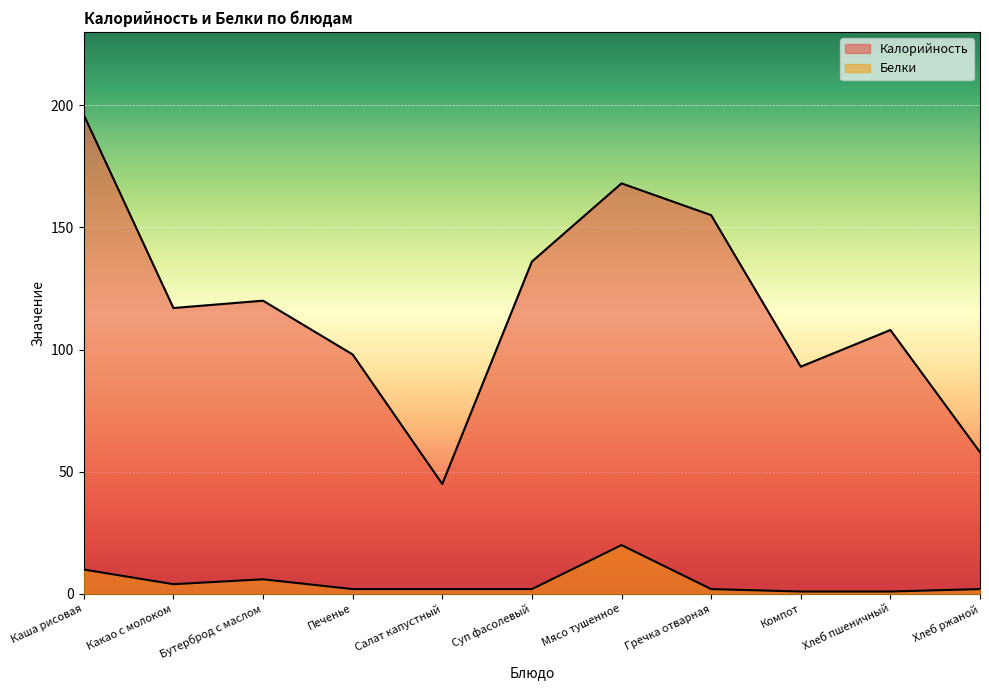

True or false: Калорийность and Белки cross at least once.

False